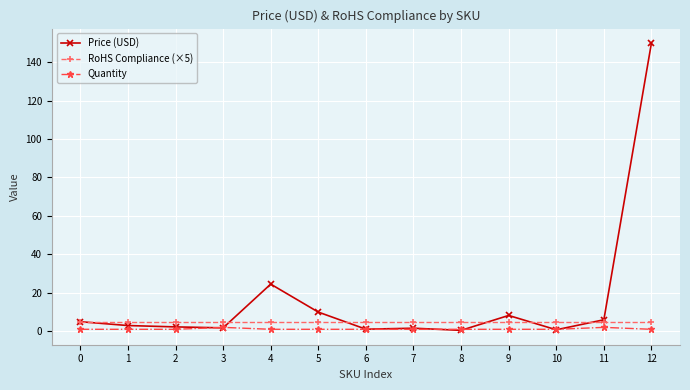

At how many categories does at least one series exceed 15?

2